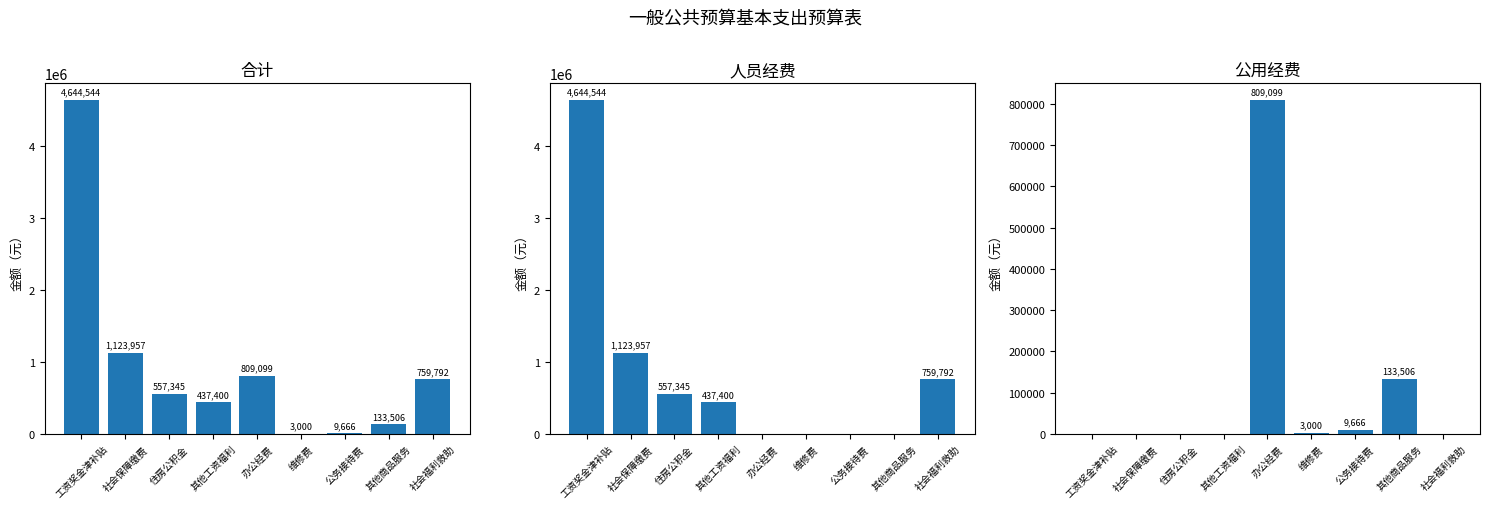

Between 住房公积金 and 工资奖金津补贴, which is larger?

工资奖金津补贴